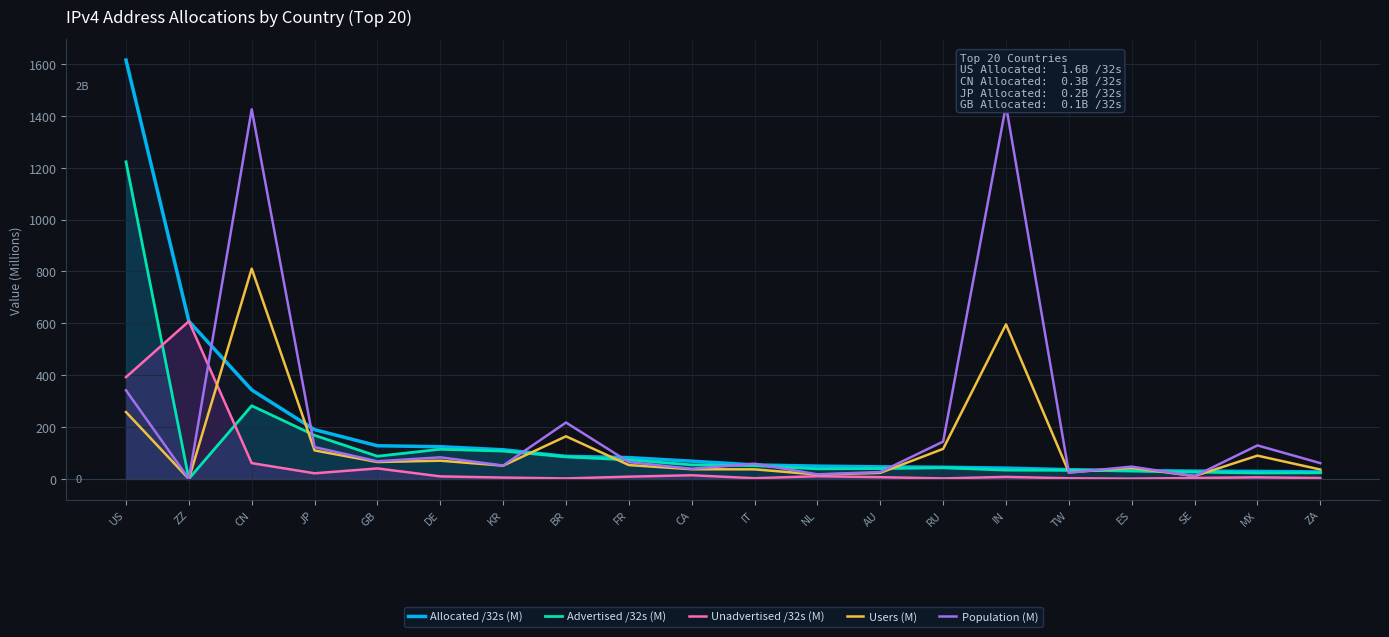

Which has a higher value, MX or CN?

CN